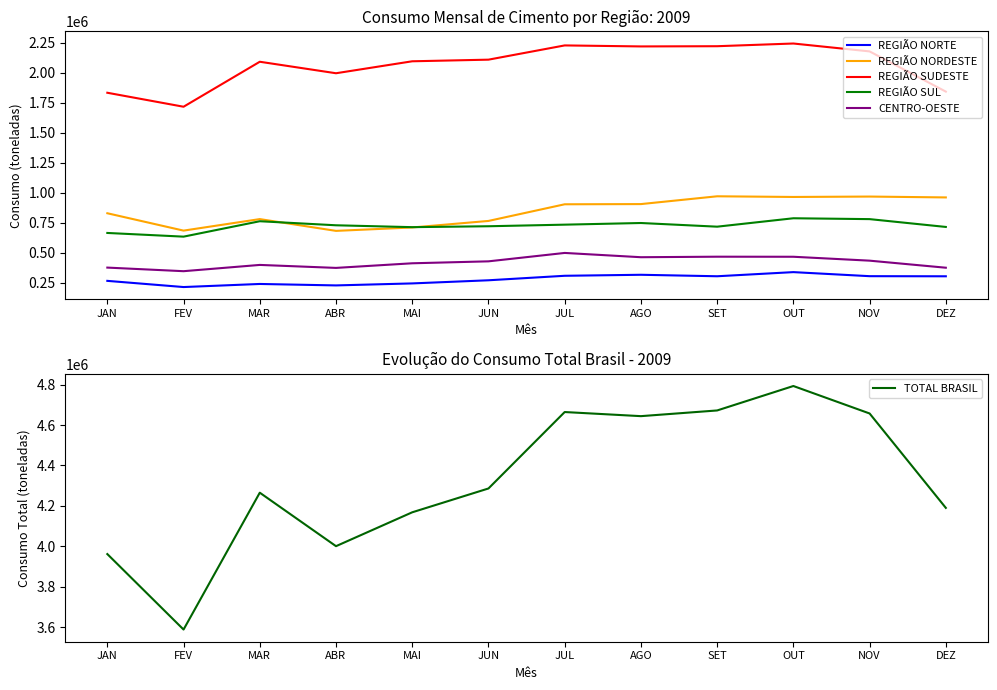

Which series has the largest total across all categories?

TOTAL BRASIL